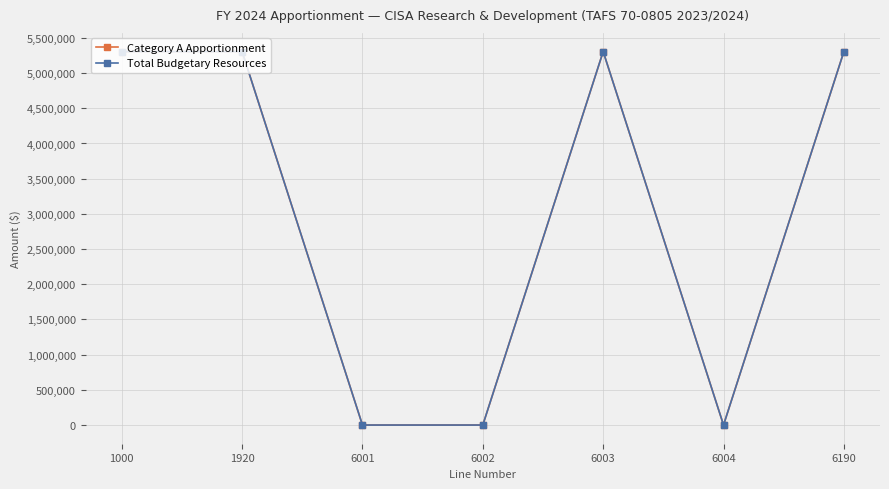

Does the chart have visible grid lines?

Yes